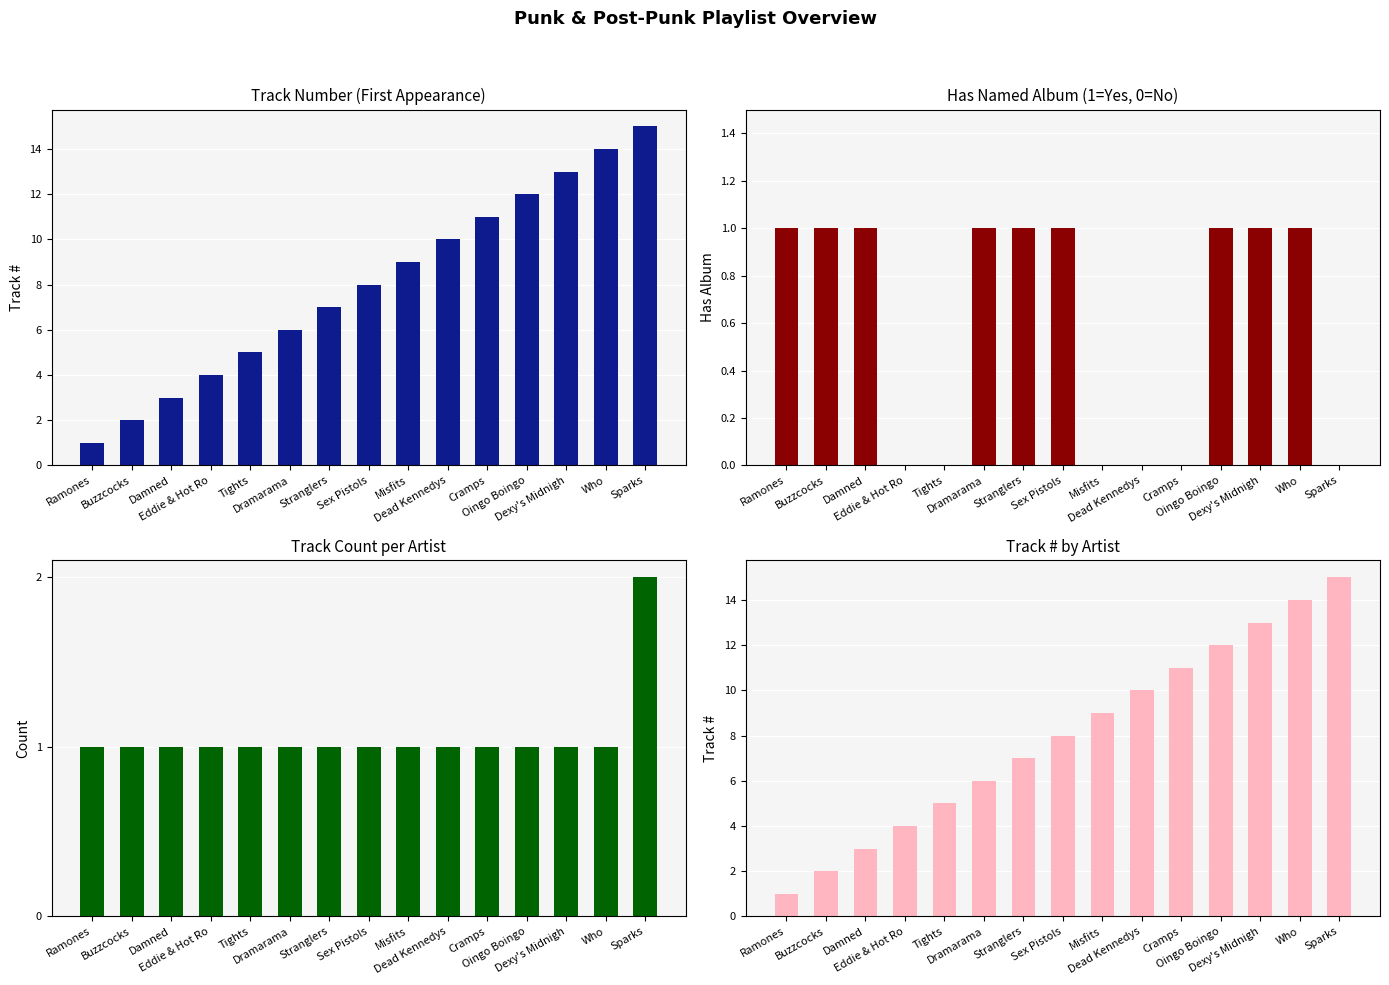

How many bars are there in total?

60